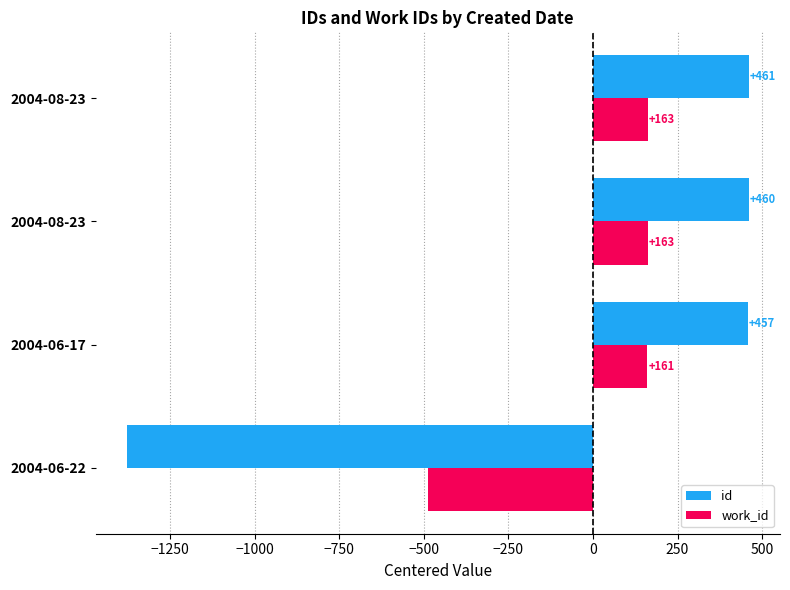

What is the value of the id bar at the 1st from the left?

-1378.0